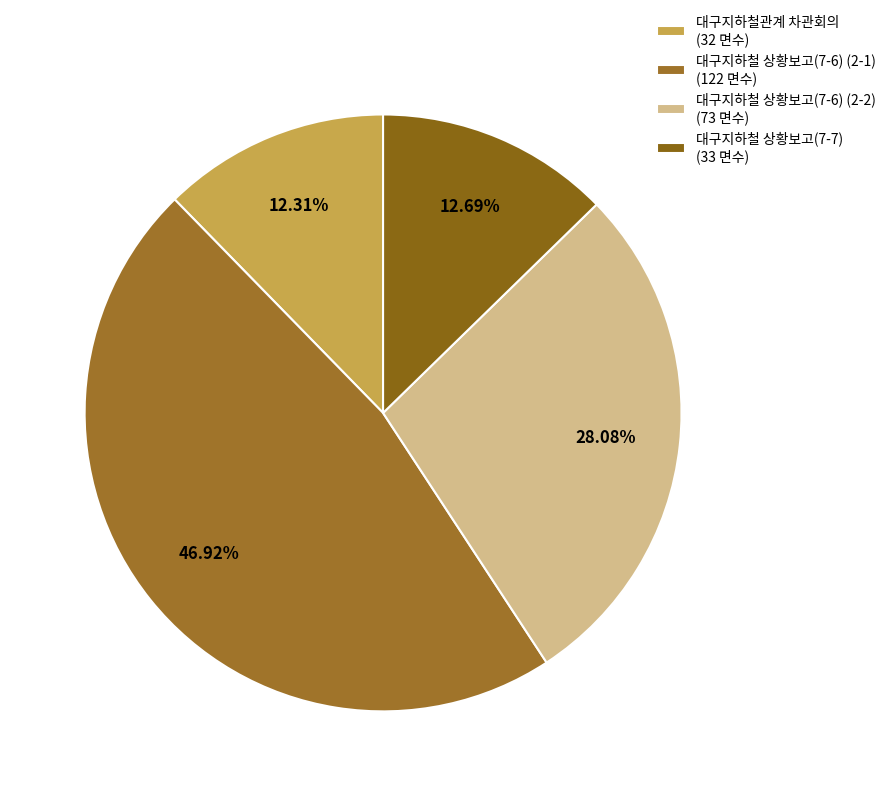

Count the number of slices in the pie.

4